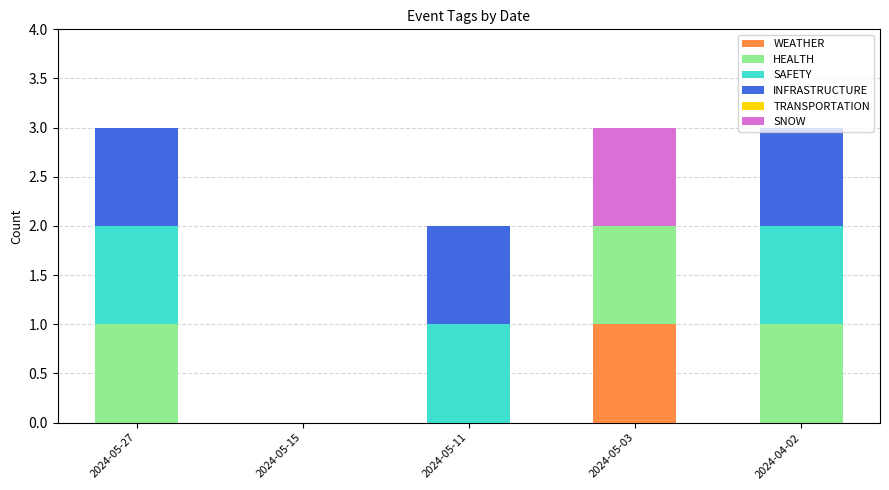

Are the bars horizontal?

No